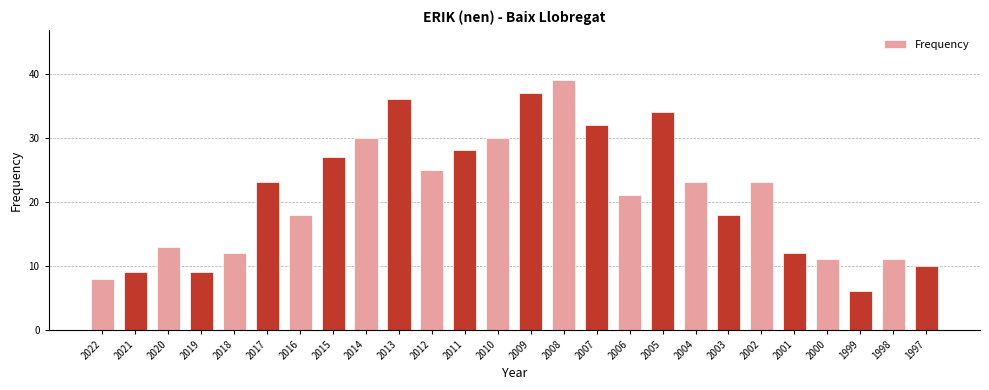

What is the average value?

21